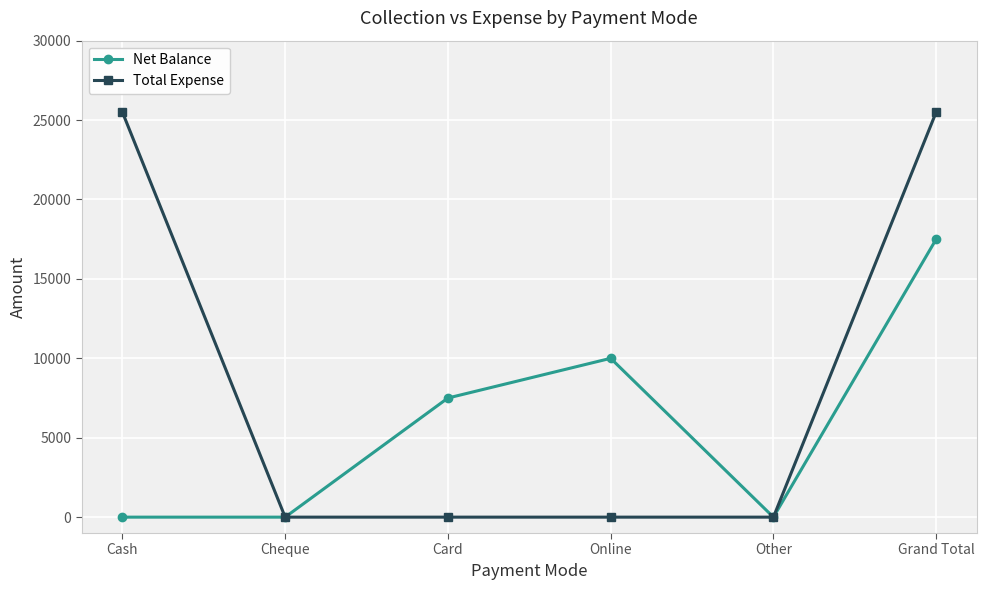

Rank the series by their maximum value, from highest to lowest.

Total Expense, Net Balance